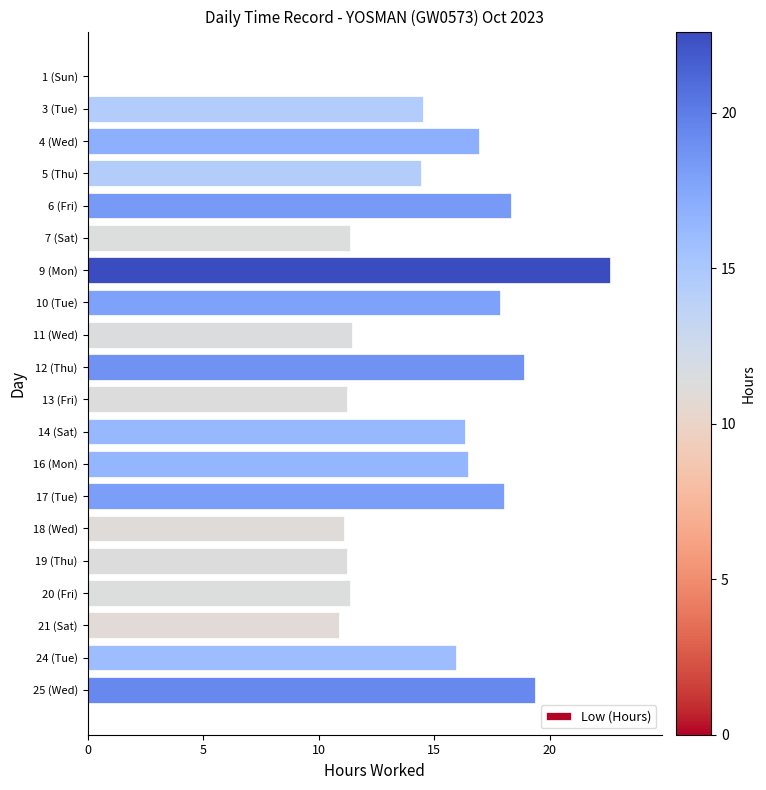

How many series are shown in this chart?

1